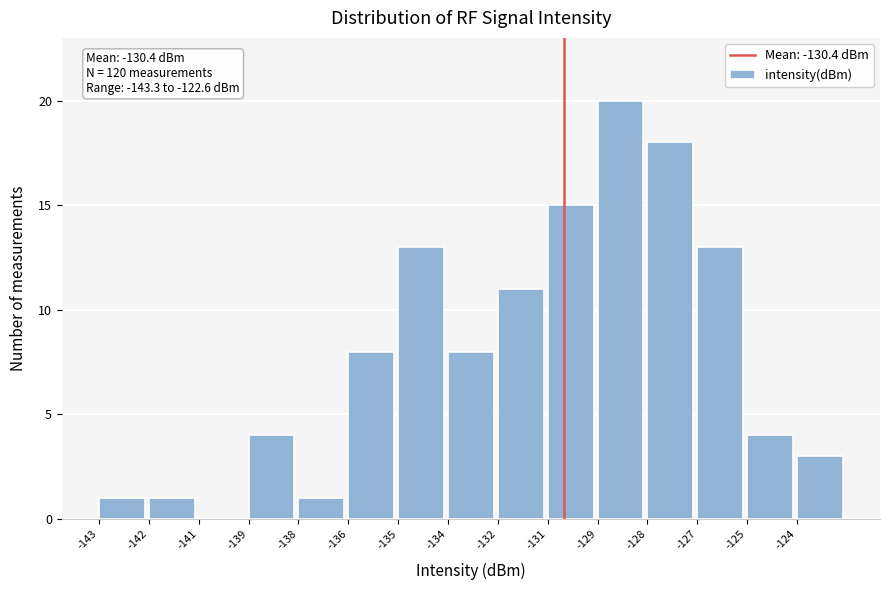

Reading right to left, transcribe all the data shown in this chart.

-124=3	-125=4	-127=13	-128=18	-129=20	-131=15	-132=11	-134=8	-135=13	-136=8	-138=1	-139=4	-141=0	-142=1	-143=1